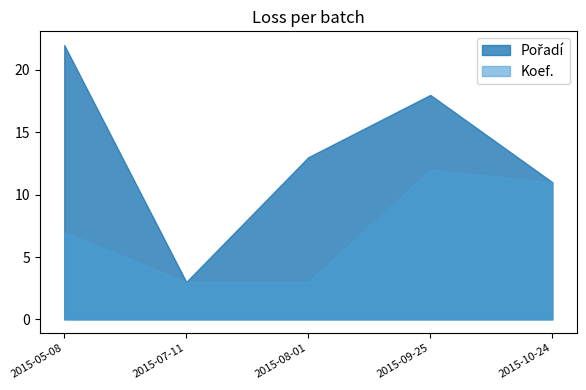

What position from the right is 2015-10-24?

1